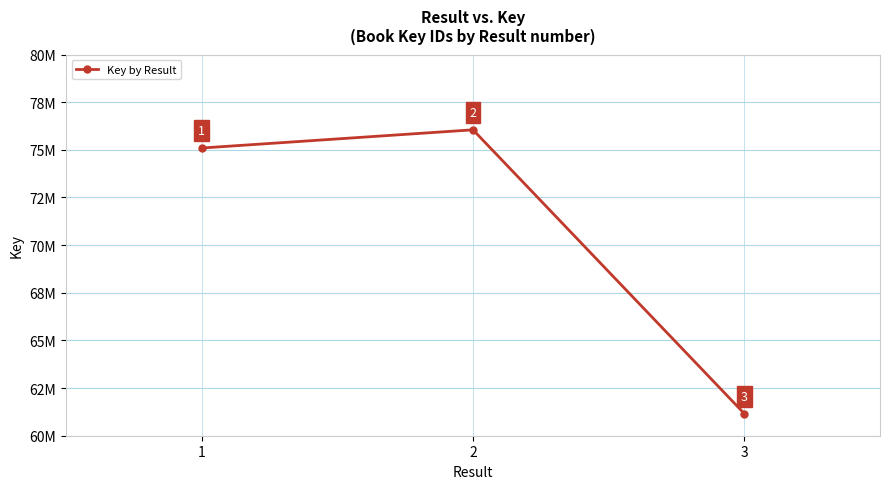

Does the chart have visible grid lines?

Yes